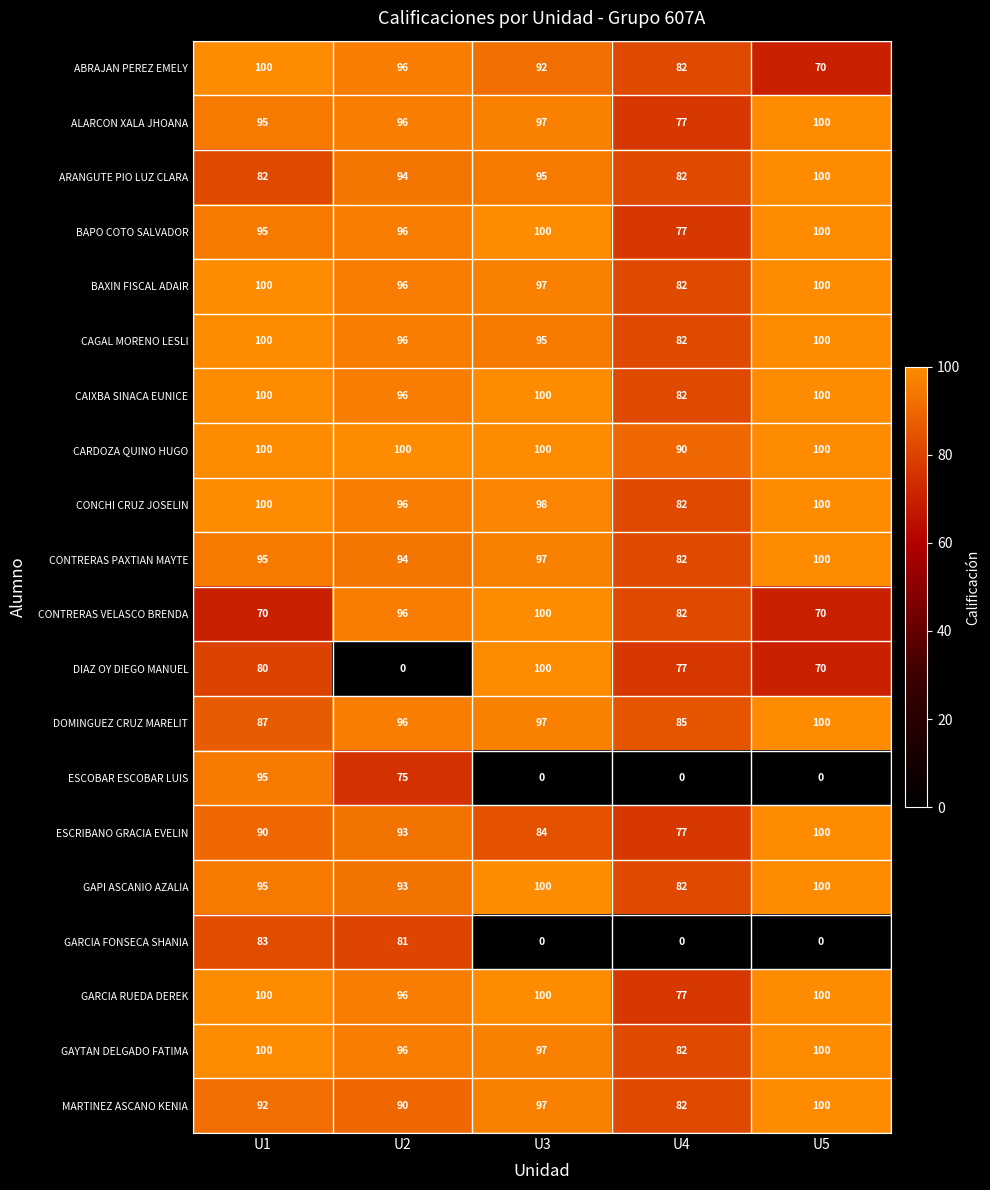

What is the average value of the DOMINGUEZ CRUZ MARELIT series?

93